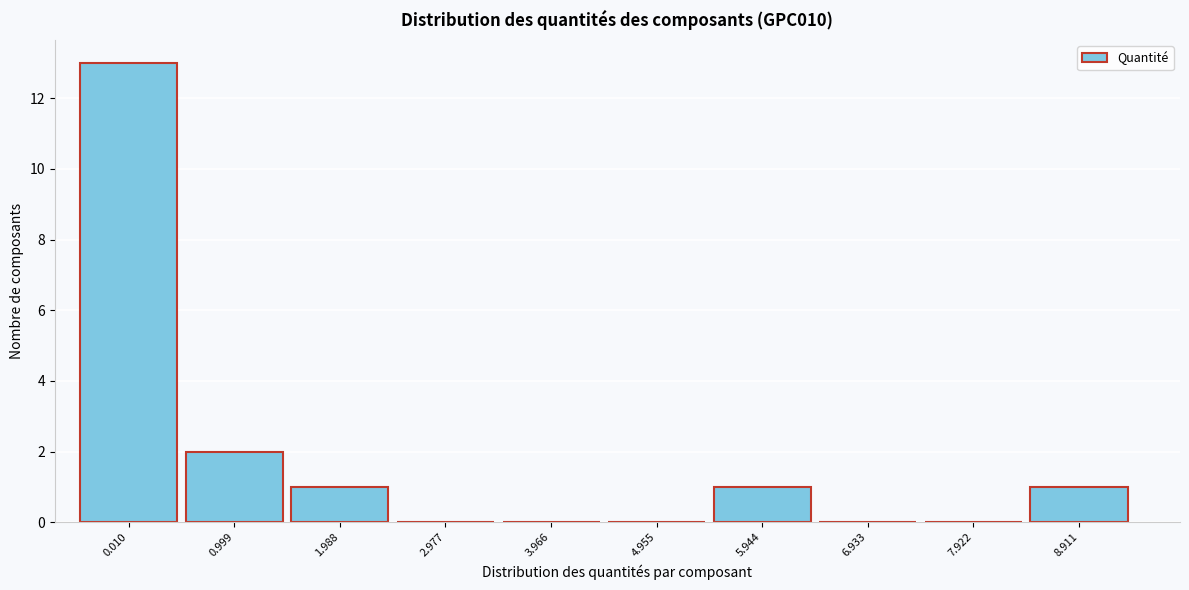

Reading left to right, extract all data points from this chart.

0.010=13	0.999=2	1.988=1	2.977=0	3.966=0	4.955=0	5.944=1	6.933=0	7.922=0	8.911=1